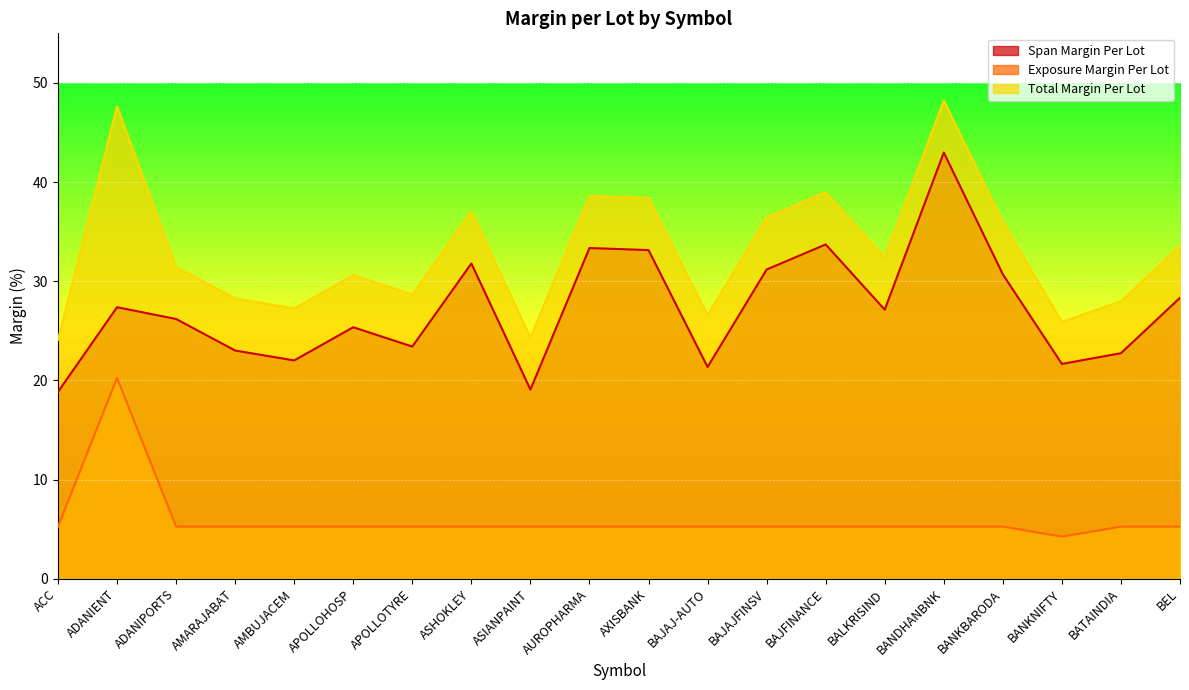

The value of Total Margin Per Lot at BANKNIFTY is 25.9. True or false?

True